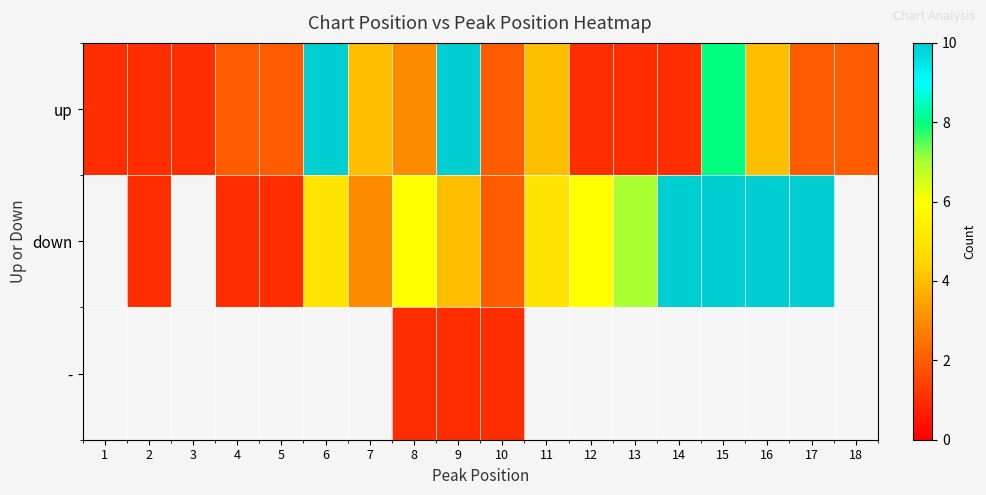

What value does the up series have at 1?

1.0